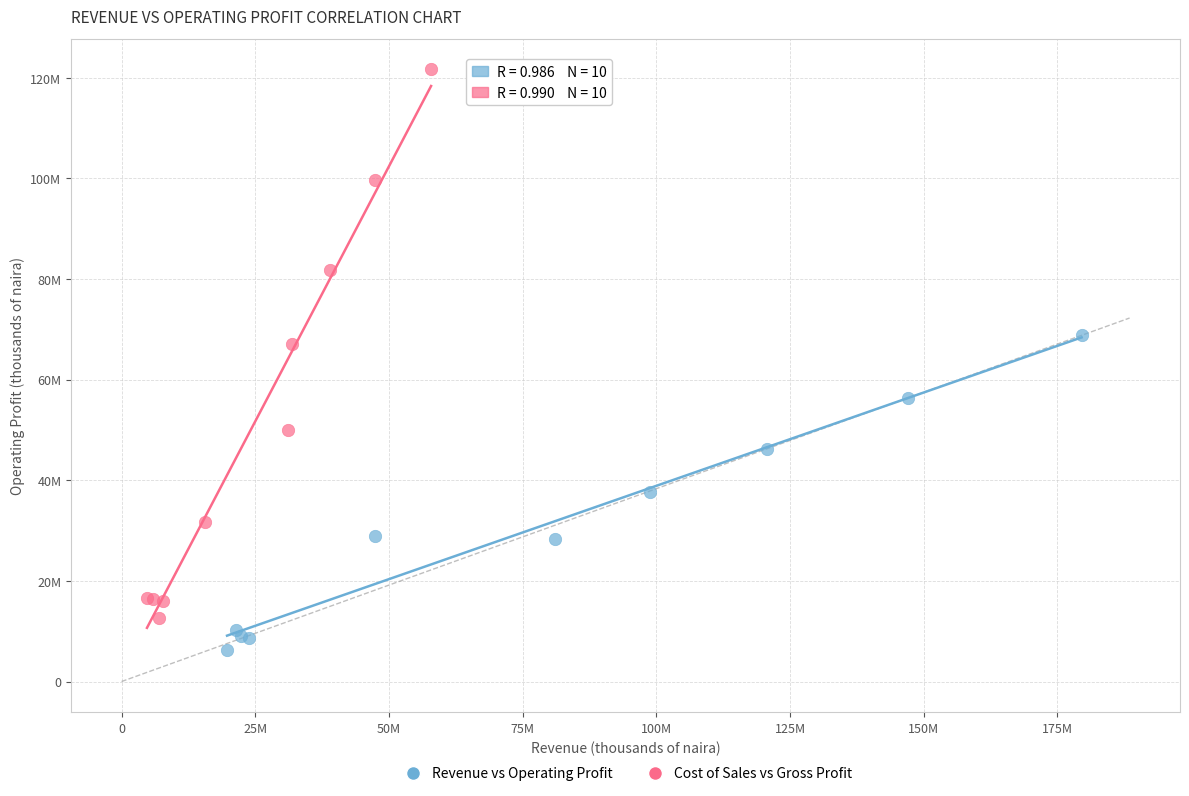

What are all the series names shown in the legend?

Revenue vs Operating Profit, Cost of Sales vs Gross Profit